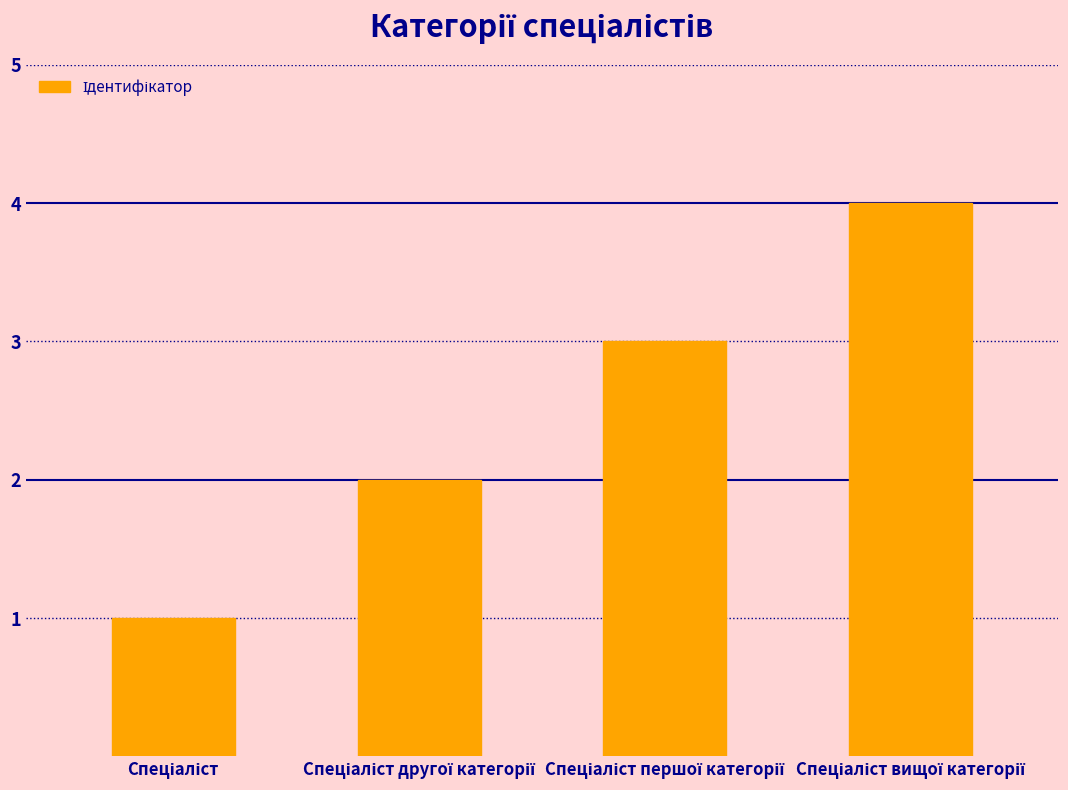

Reading left to right, list all the values displayed in this chart.

1	2	3	4